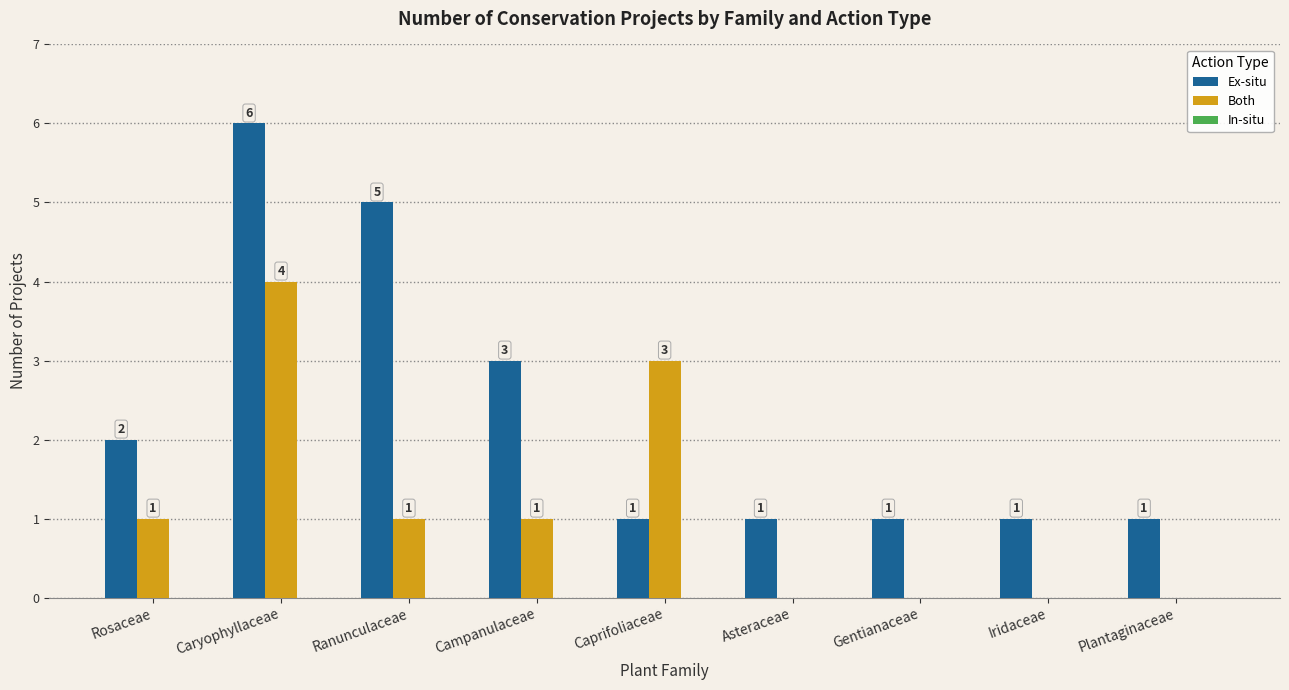

Are the bars horizontal?

No